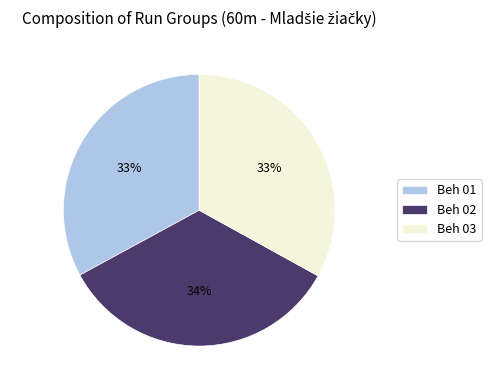

To the nearest percent, what is the difference between the largest and smallest slice percentages?

1%